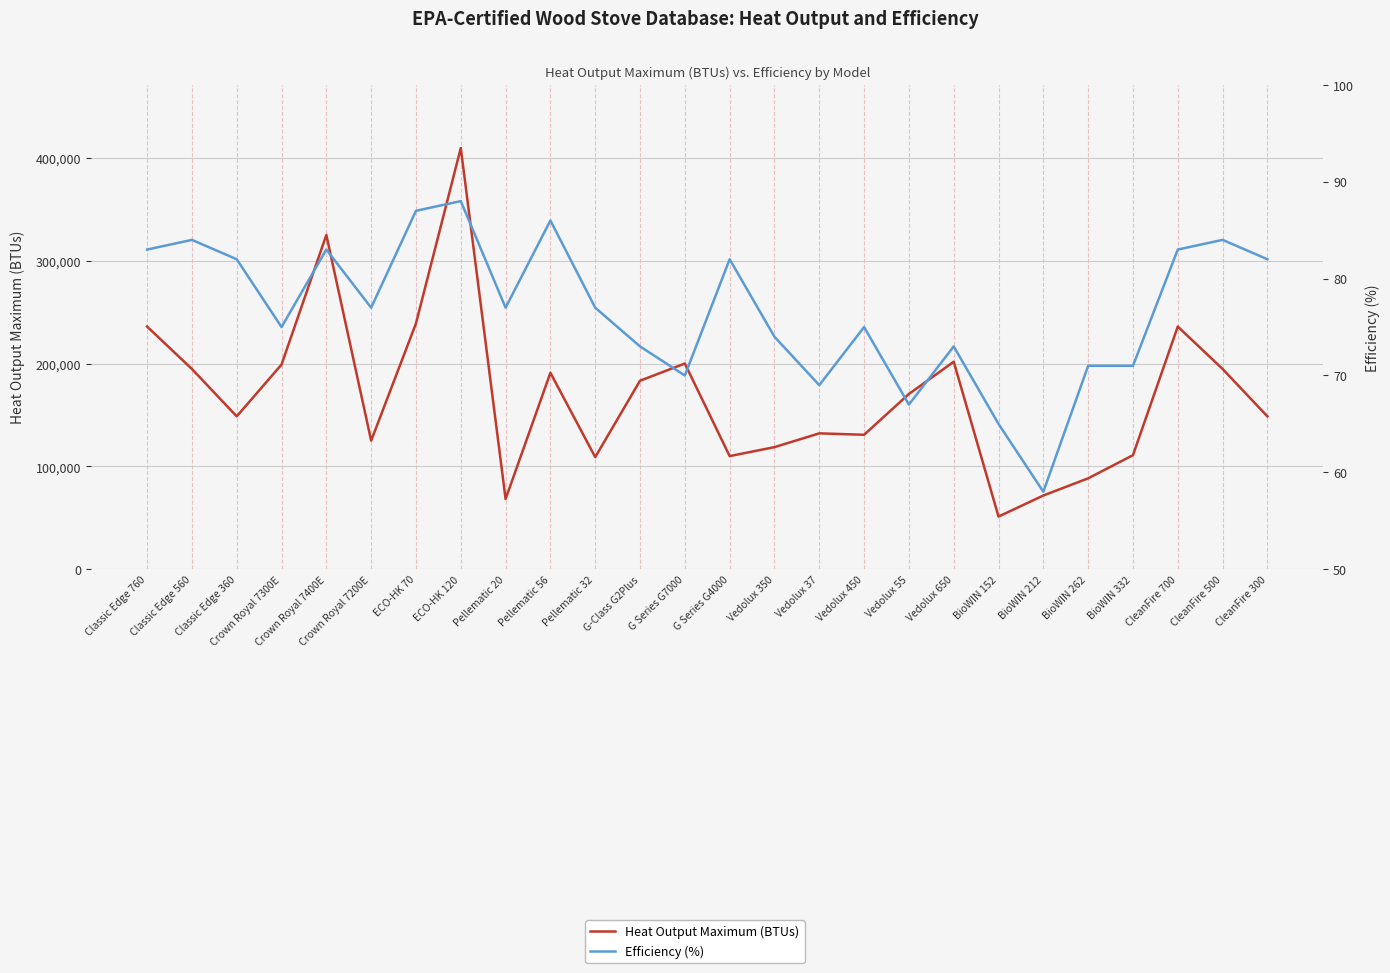

What is the average value of the Heat Output Maximum (BTUs) series?

168985